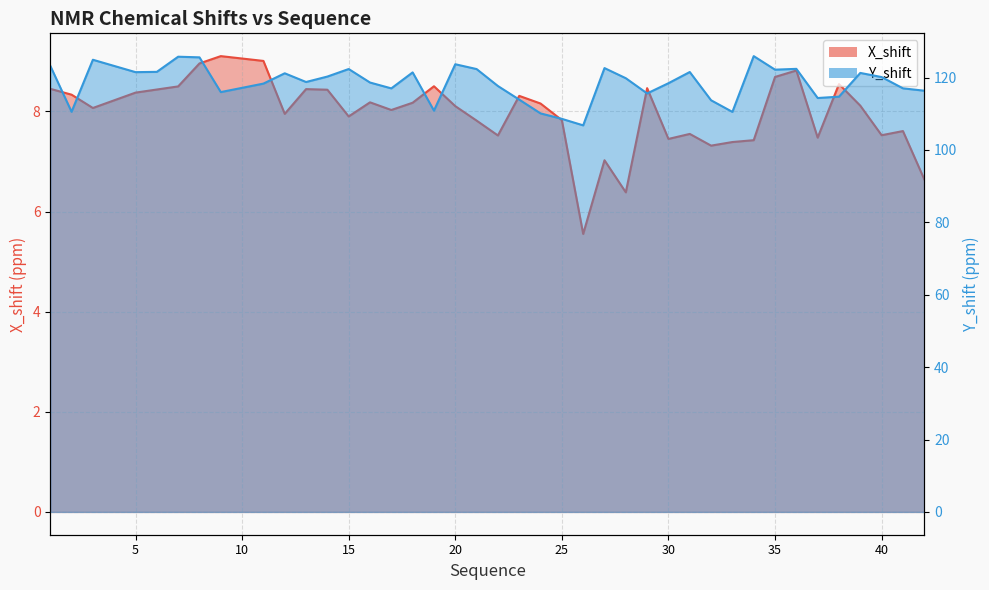

At which category does X_shift reach its first local valley?

3